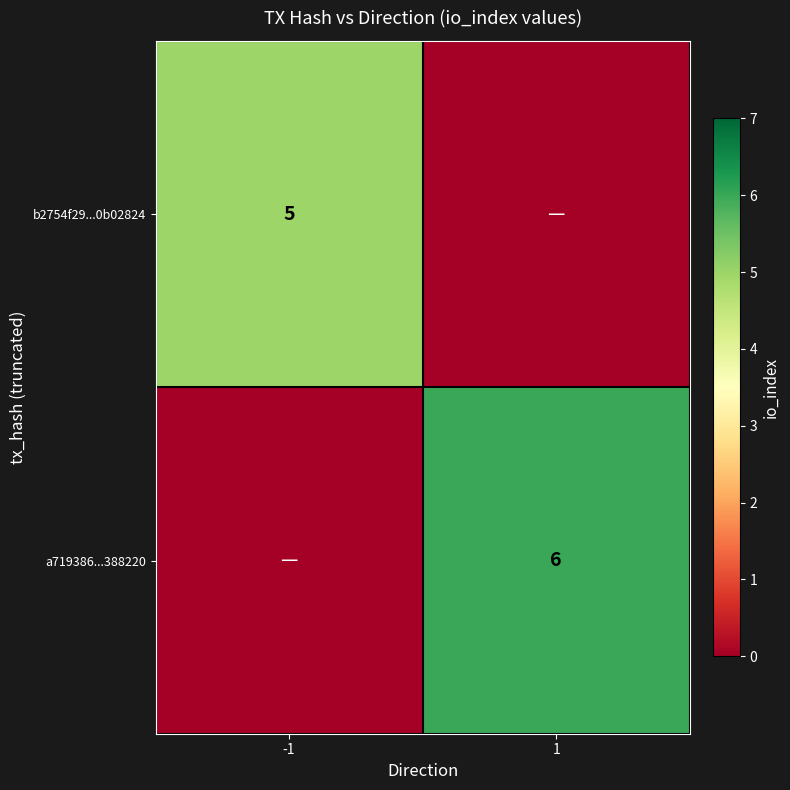

The a719386...388220 series shows 10 at 1. True or false?

False